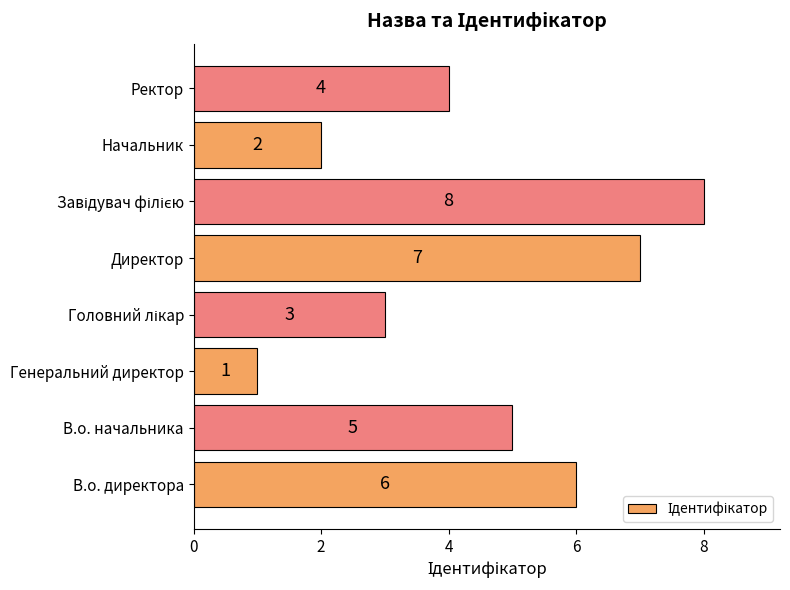

Which has a higher value, Директор or В.о. начальника?

Директор